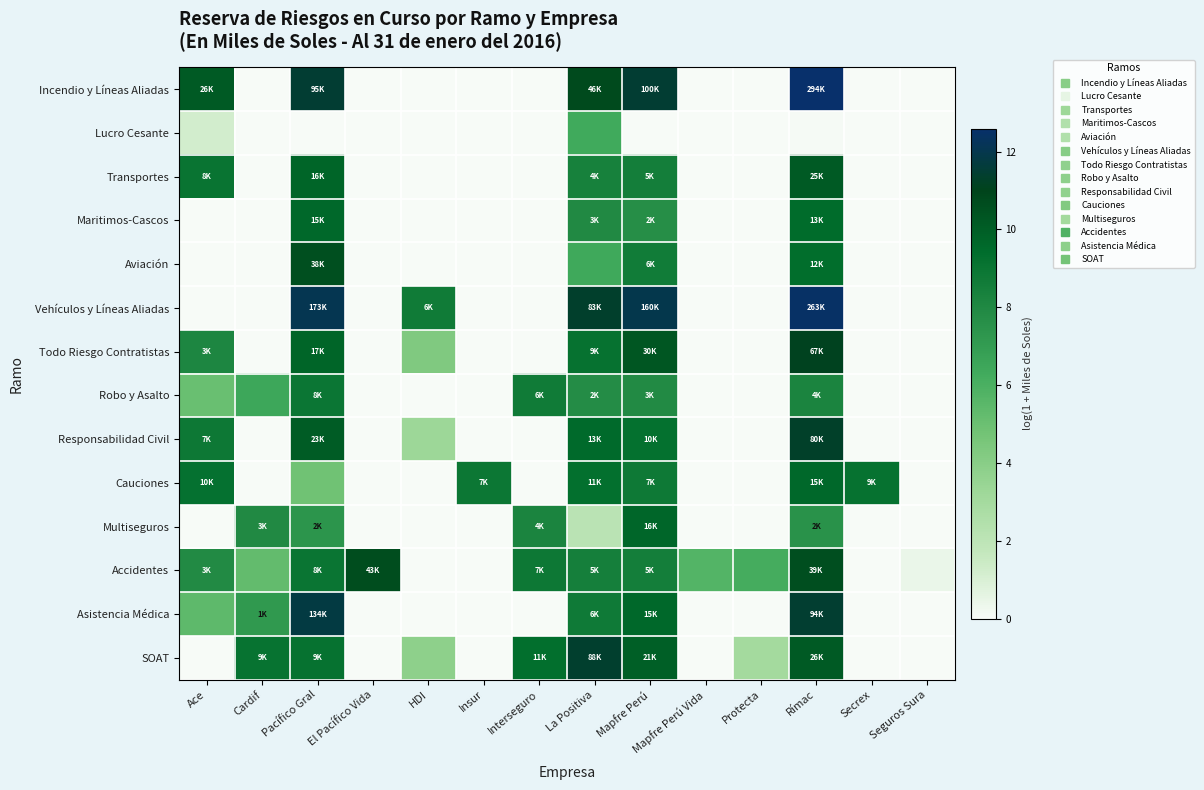

What is the total value across all series at Mapfre Perú Vida?

5.7